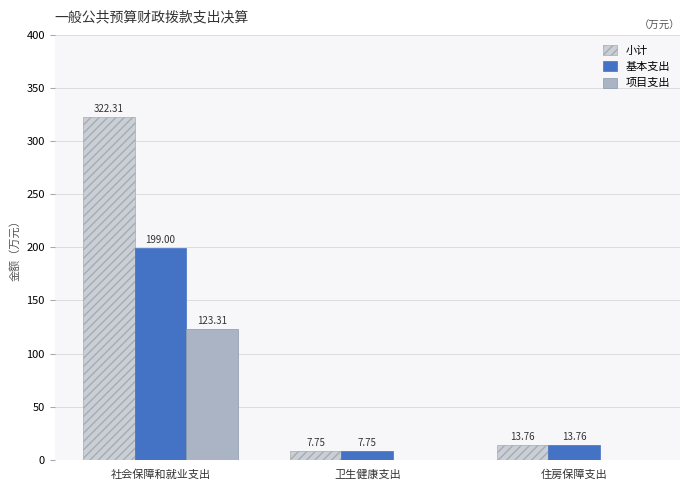

At which category is the sum across all series the highest?

社会保障和就业支出